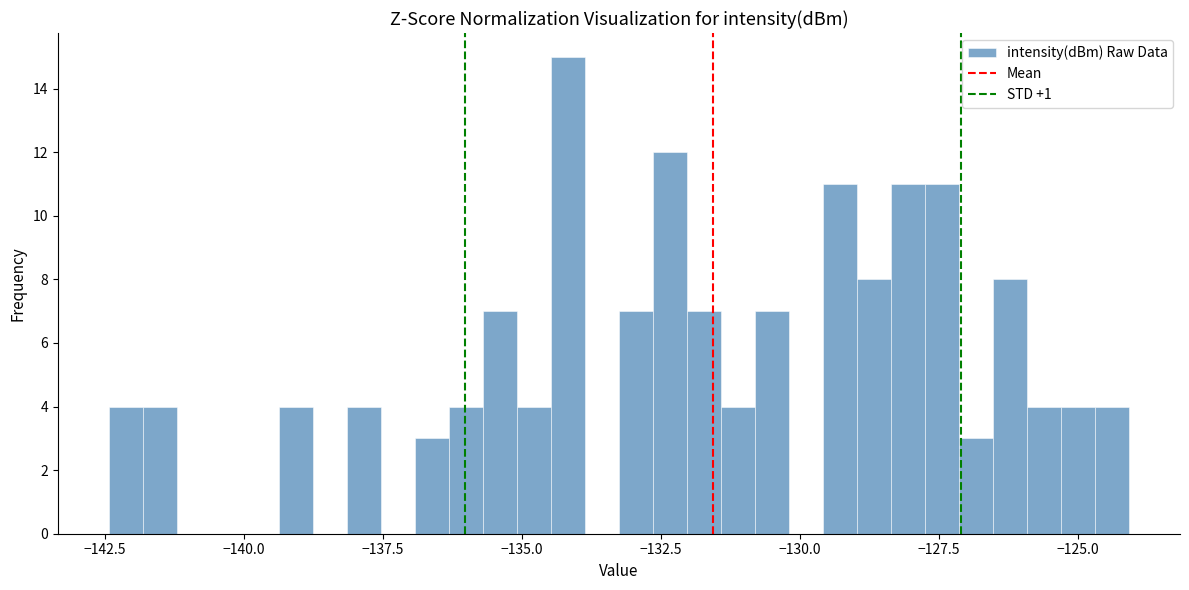

Read against the x-axis, roughly where is the centre of the tallest bar?

-134.0